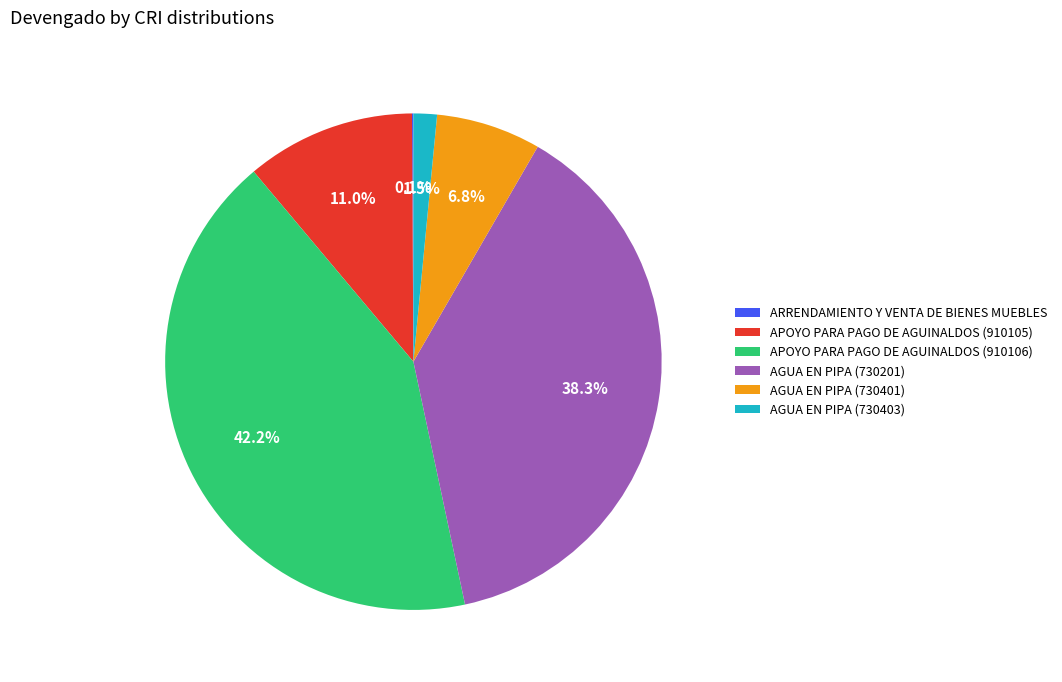

To the nearest percent, what percentage of the pie is APOYO PARA PAGO DE AGUINALDOS (910105)?

11%